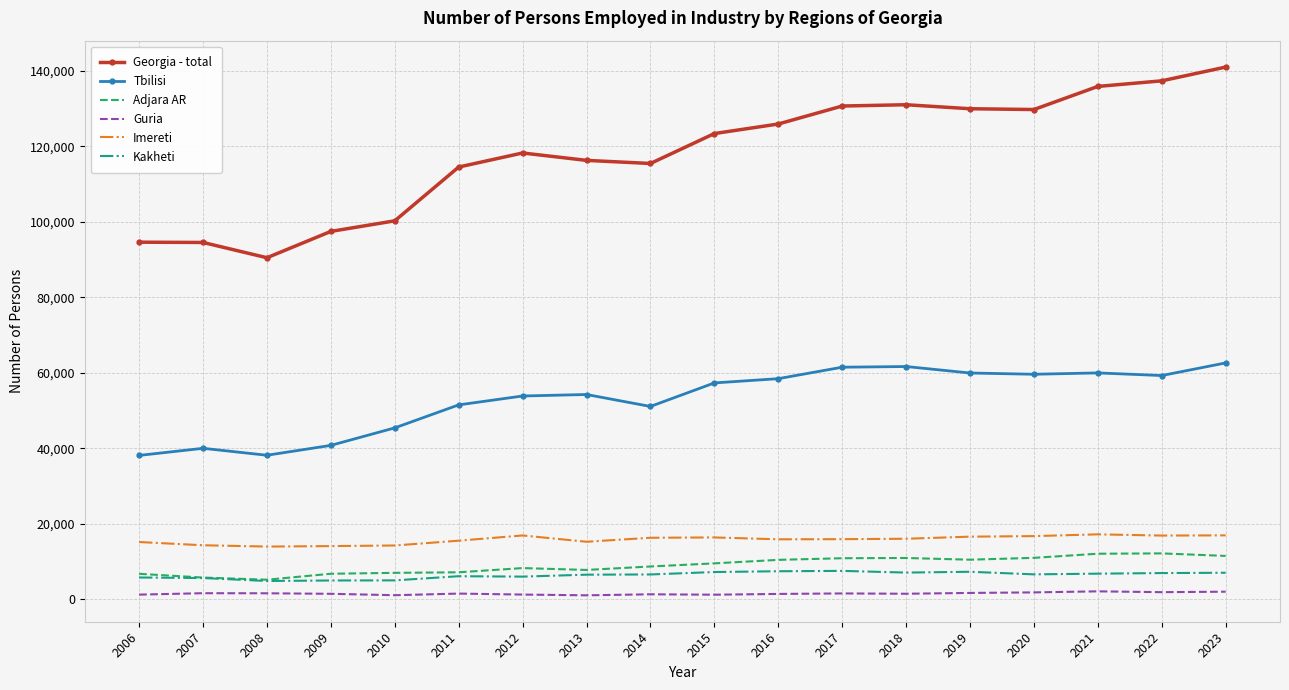

At which category does the chart reach its peak across all series?

2023